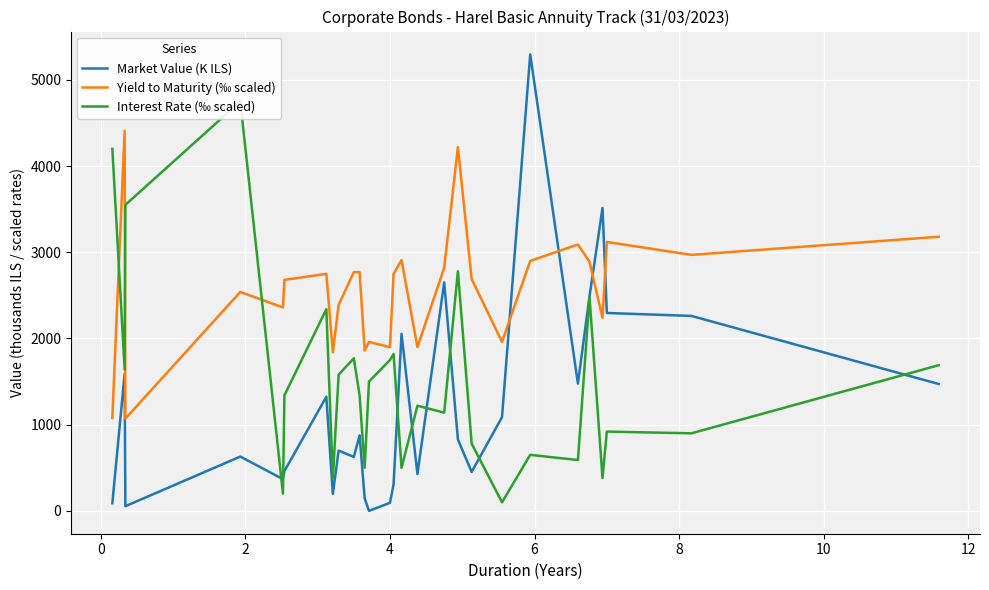

How many series are shown in this chart?

3